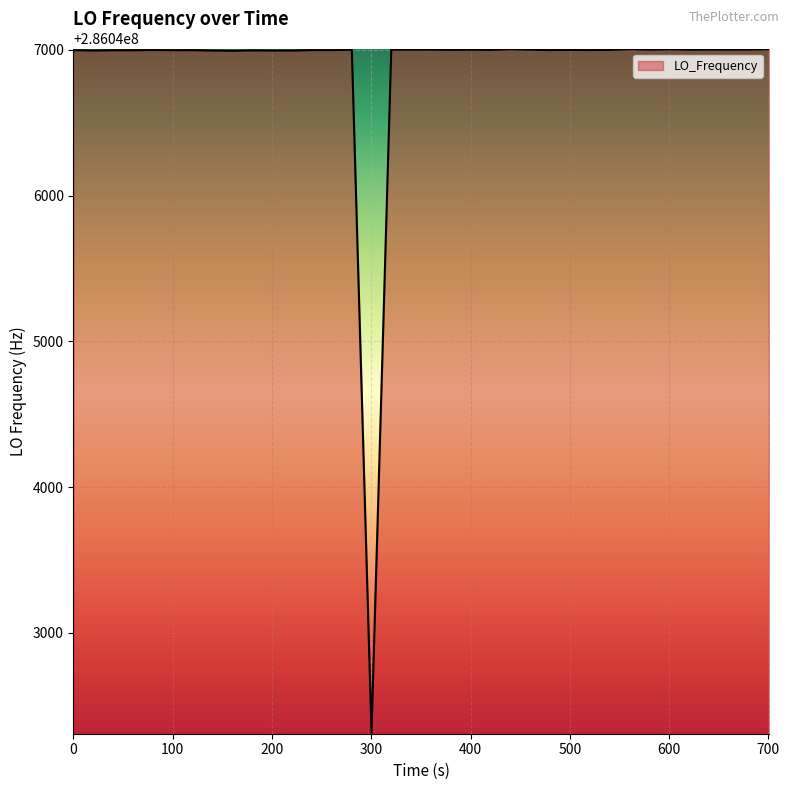

What is the maximum value shown in the chart?

286047004.4